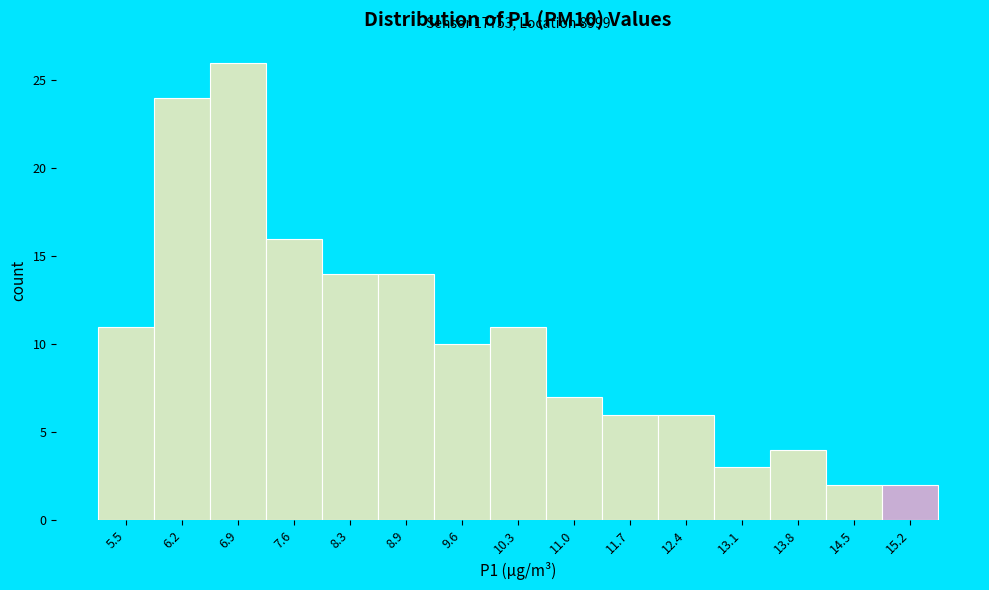

Which range on the x-axis has the tallest bar?

6.53 to 7.22